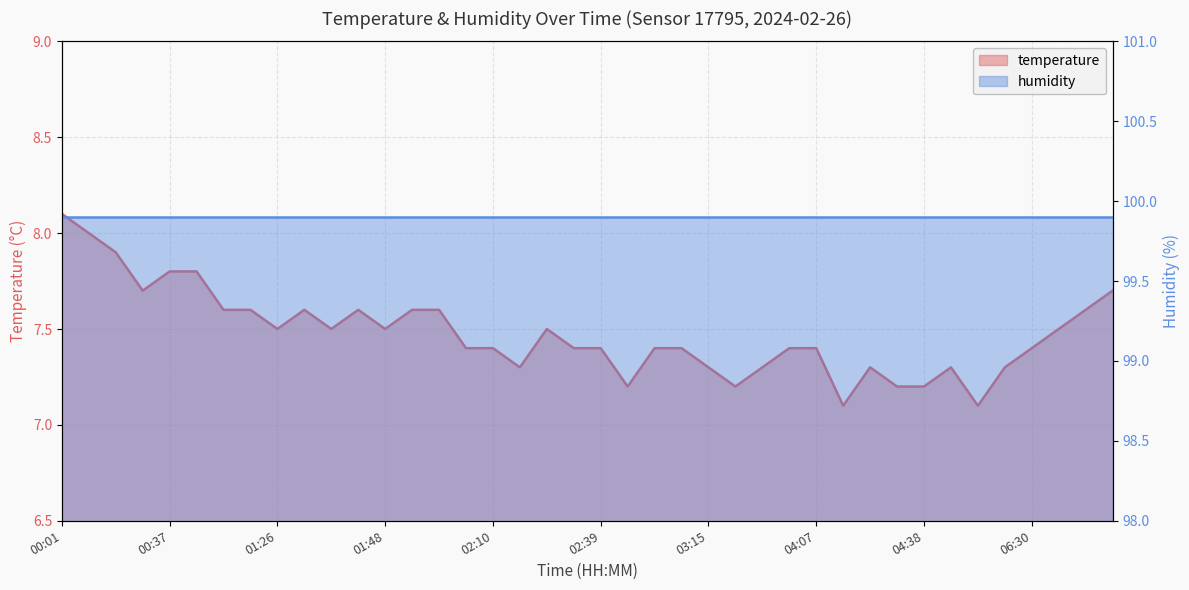

Reading left to right, what are all the values shown in this chart?

8.1	8.0	7.9	7.7	7.8	7.8	7.6	7.6	7.5	7.6	7.5	7.6	7.5	7.6	7.6	7.4	7.4	7.3	7.5	7.4	7.4	7.2	7.4	7.4	7.3	7.2	7.3	7.4	7.4	7.1	7.3	7.2	7.2	7.3	7.1	7.3	7.4	7.5	7.6	7.7